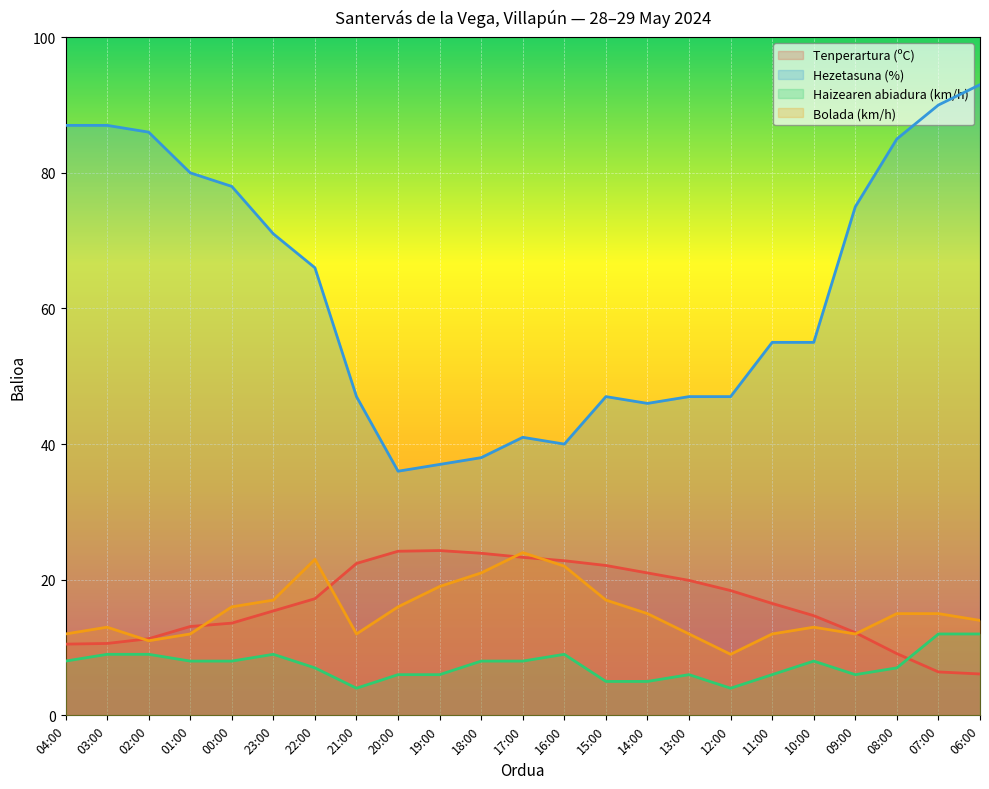

Which series has the largest range (max minus min)?

Hezetasuna (%)